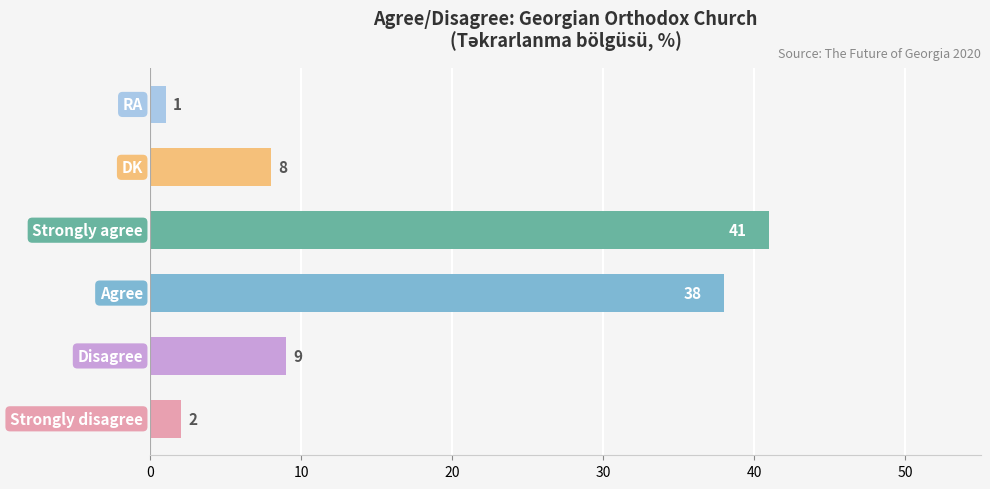

Reading bottom to top, extract all data points from this chart.

2	9	38	41	8	1